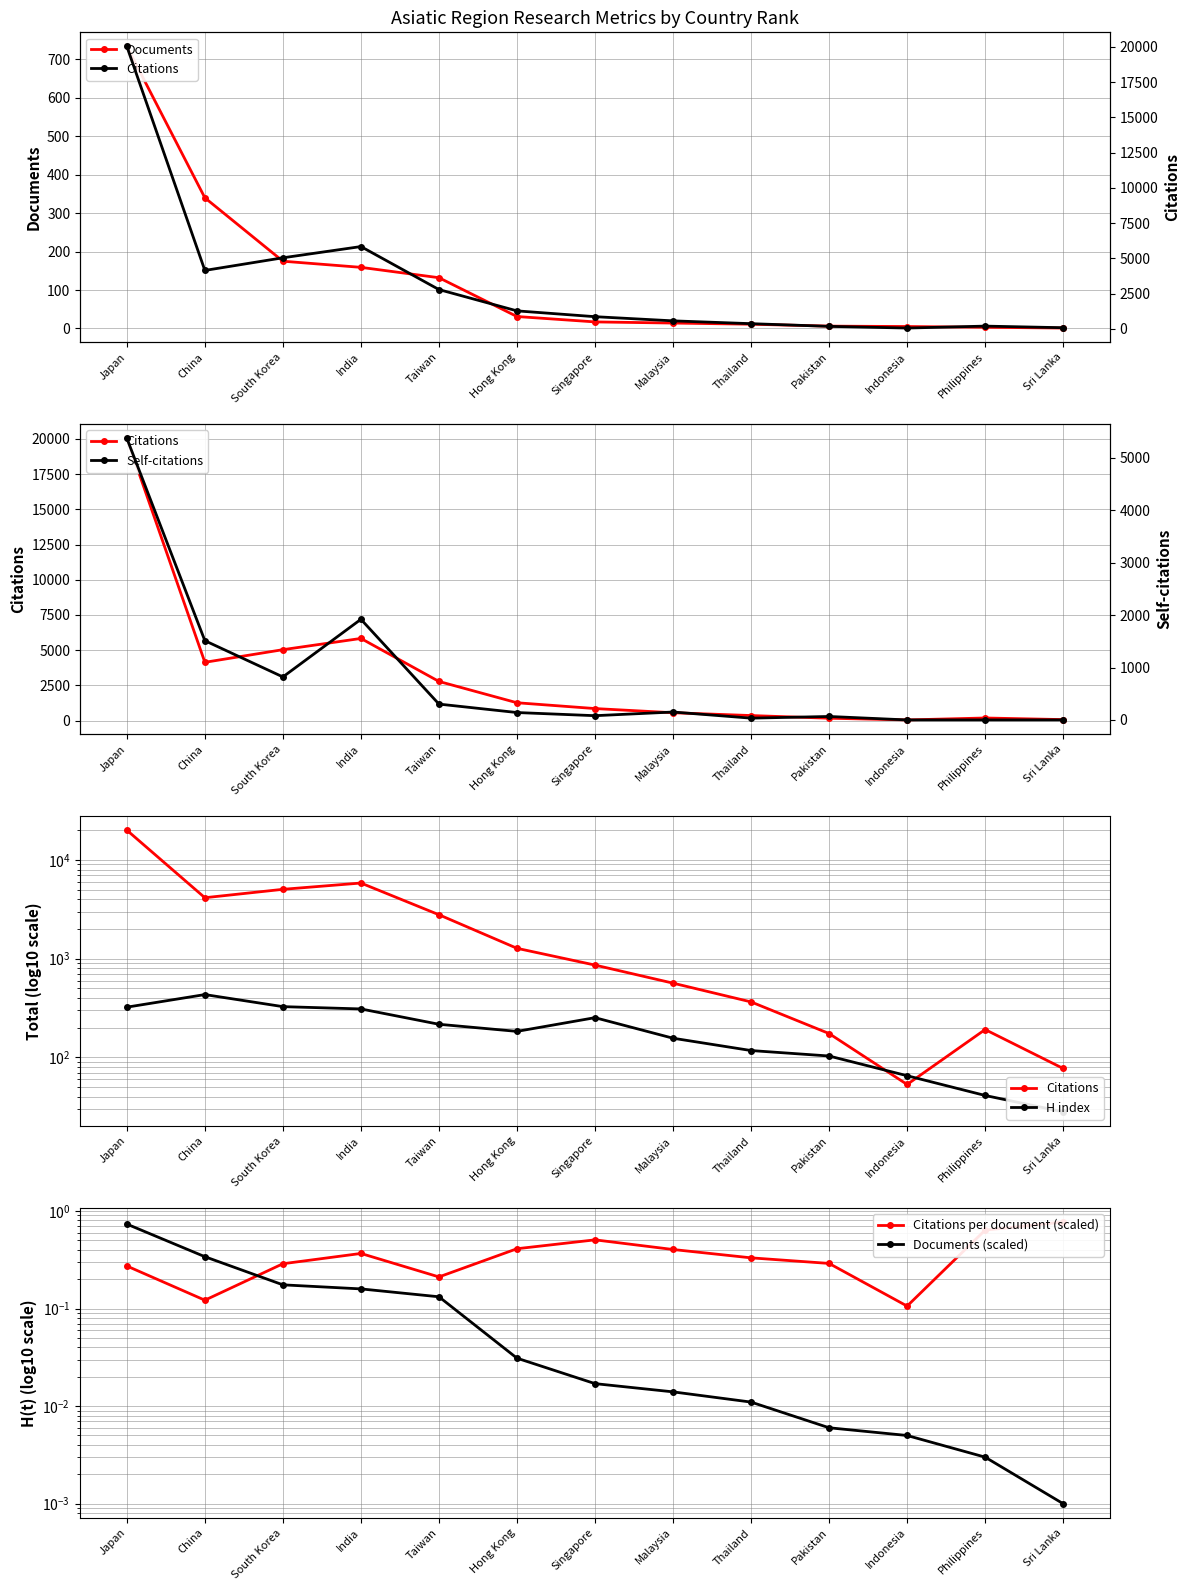

What is the average value of the Self-citations series?

800.6